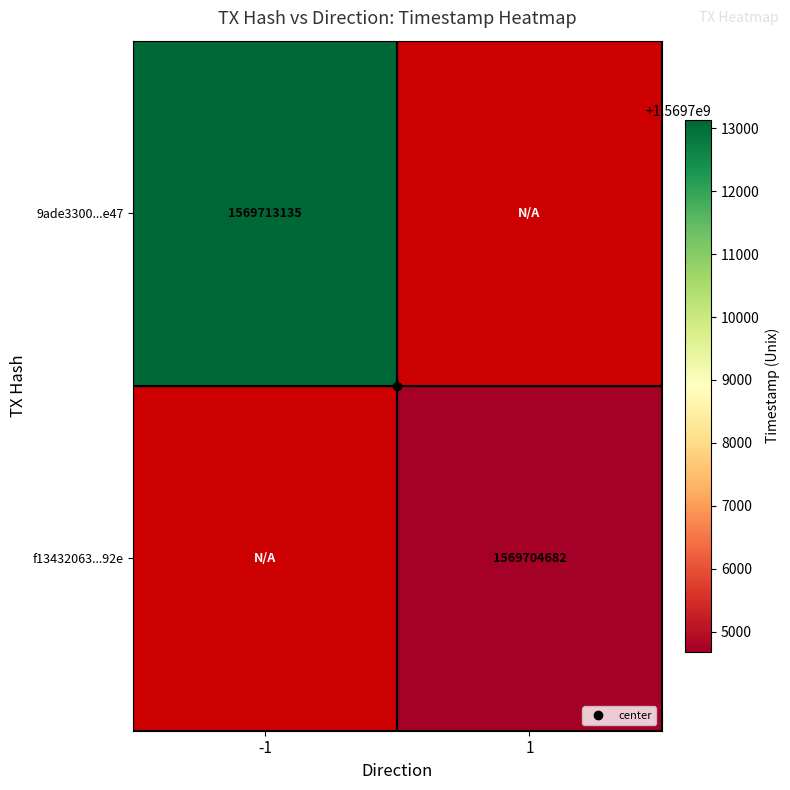

True or false: 9ade3300...e47 has a value of 1569713135.0 at -1.

True